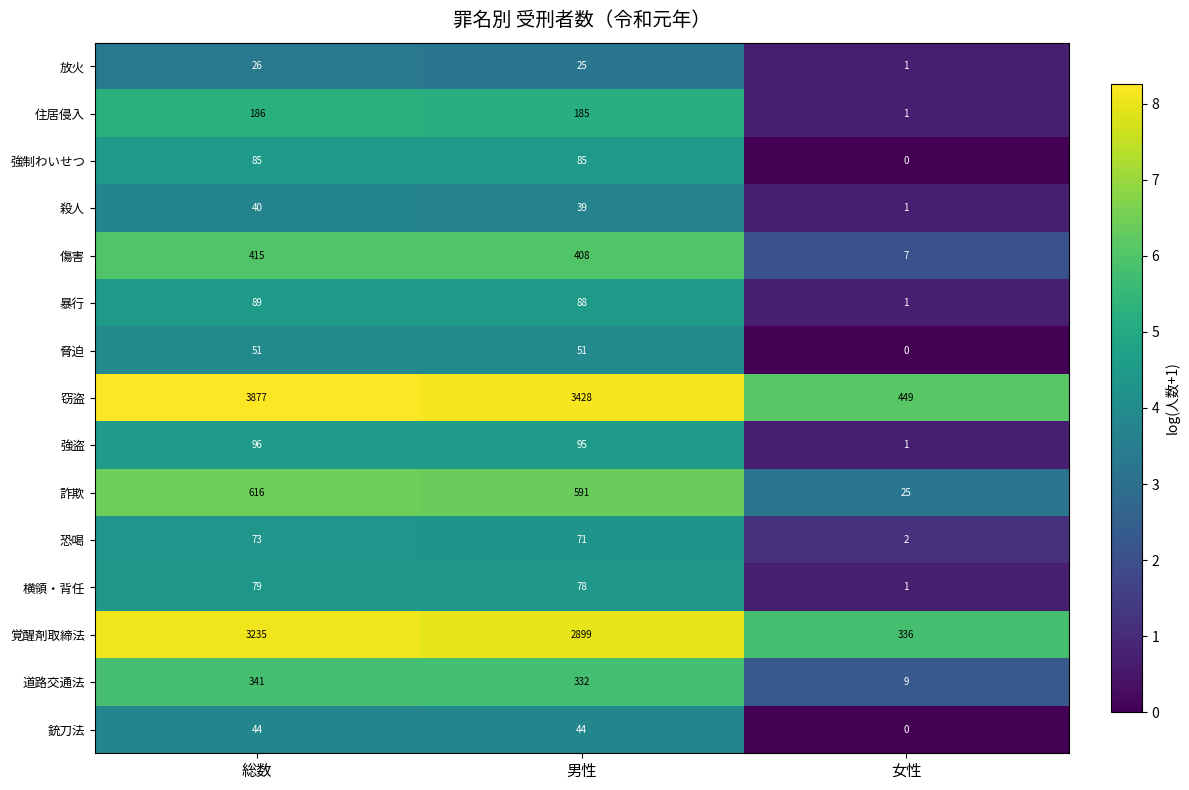

How many series are shown in this chart?

15